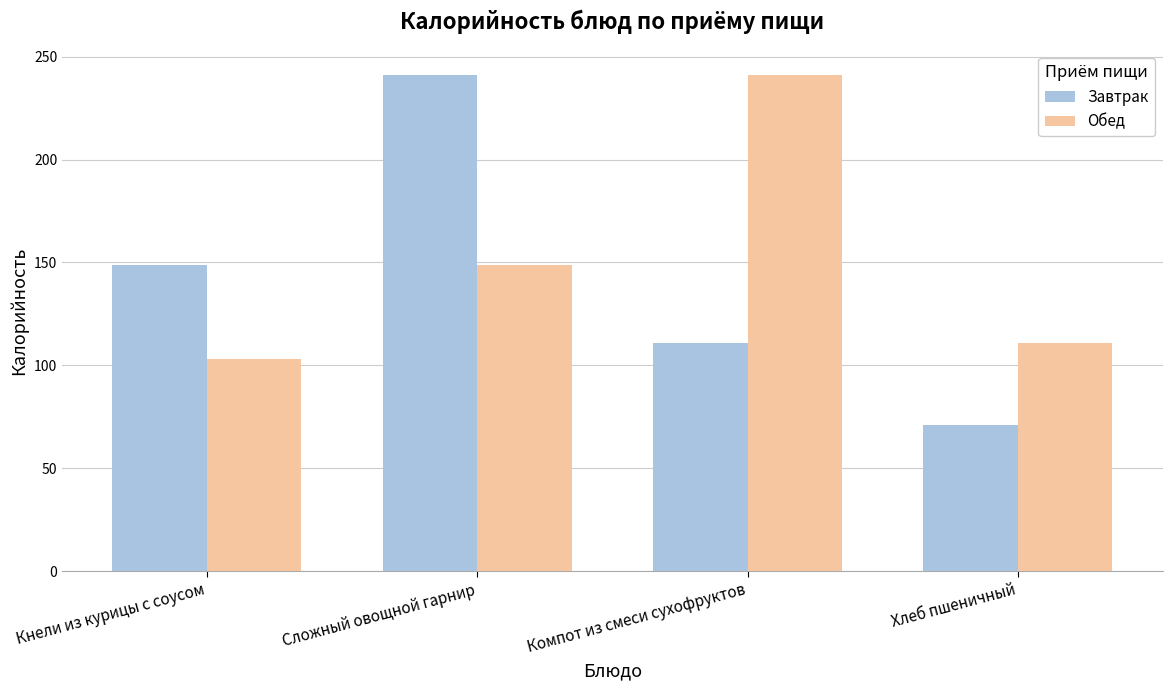

How many groups of bars are there?

4